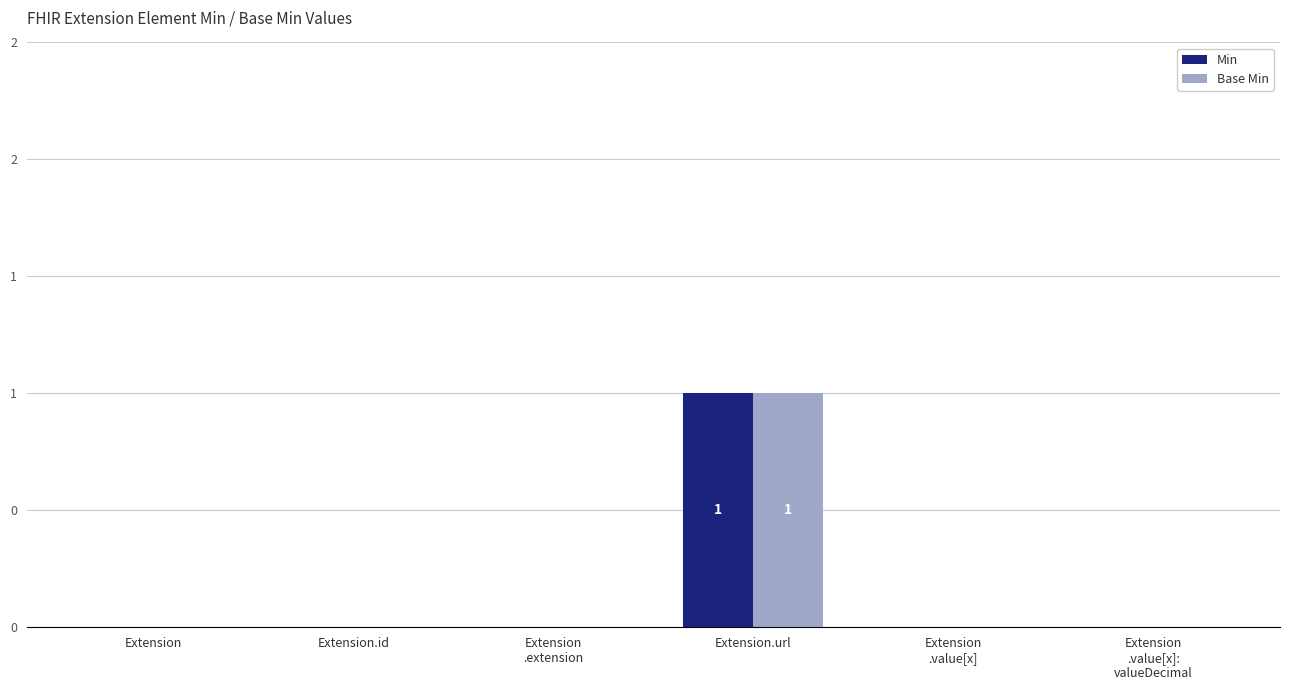

The Min series shows 0 at Extension.url. True or false?

False